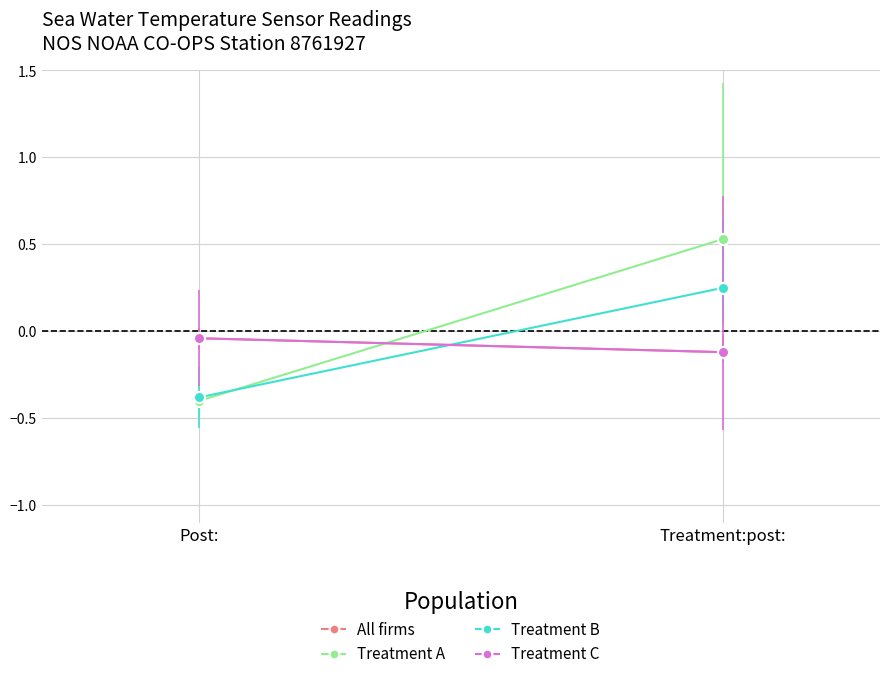

What is the average value of the Treatment C series?

-0.1